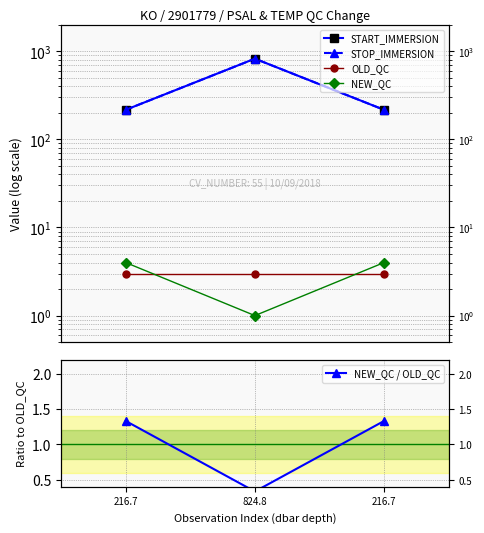

Which category has the highest value across all series?

824.8